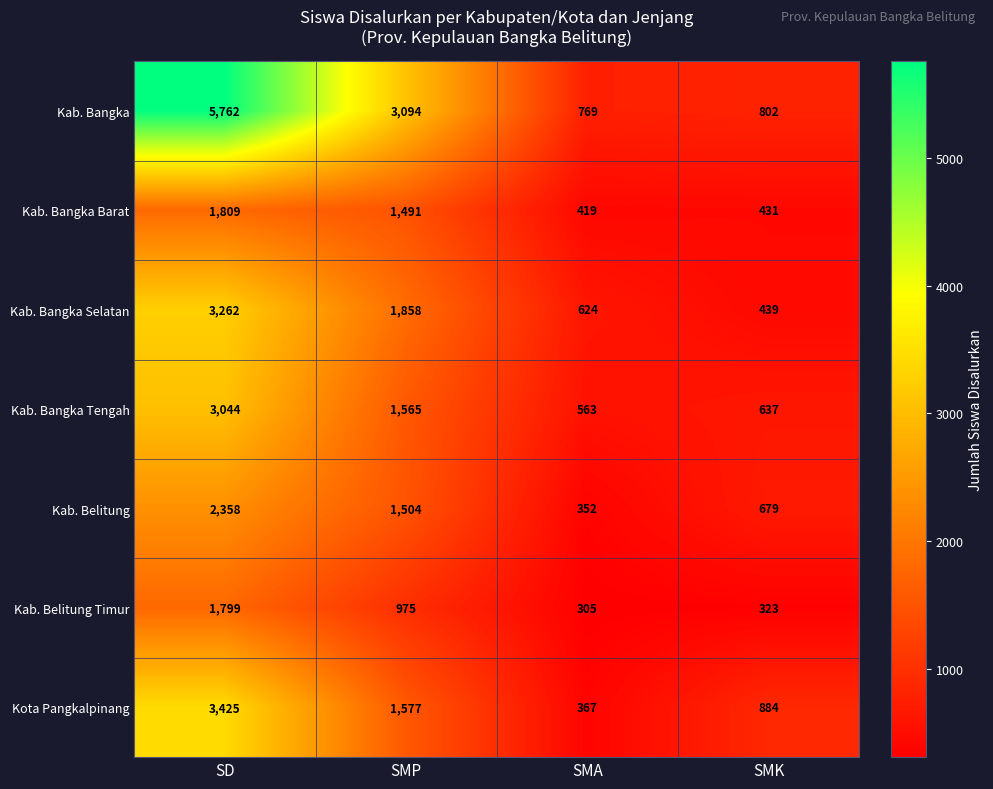

Where is Kab. Bangka Tengah nearest to the value 1803?

SMP